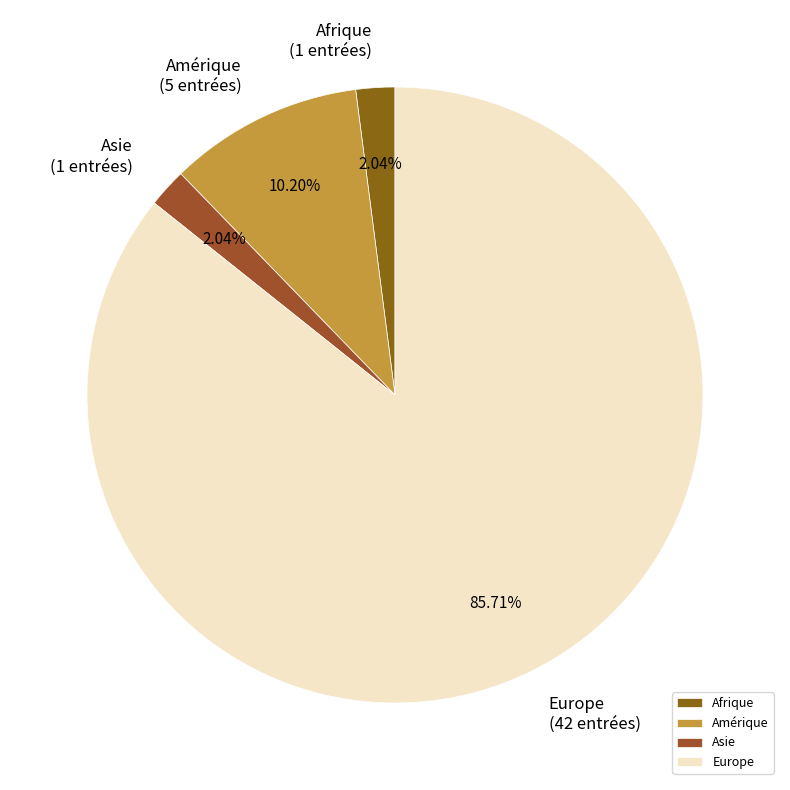

Does Europe account for over 50% of the chart?

Yes